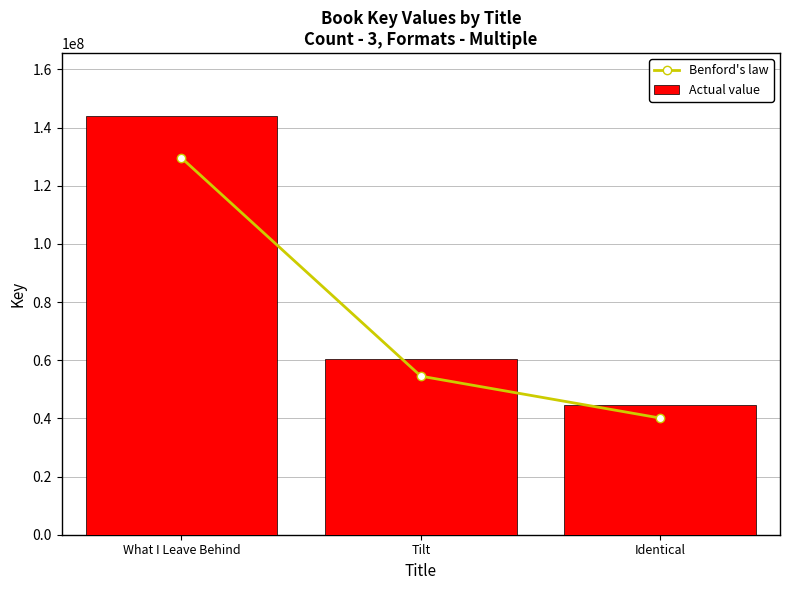

Is the value of Actual value at Tilt greater than the value of Benford's law at Tilt?

Yes